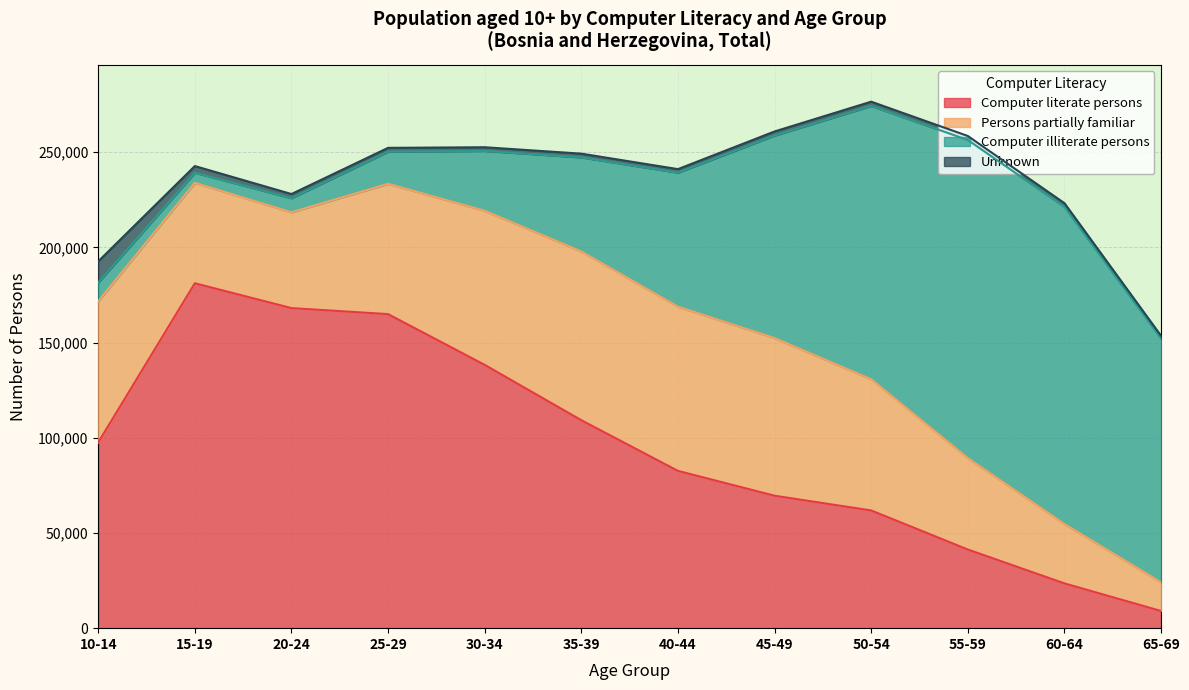

What is the minimum value for Computer illiterate persons?

5290